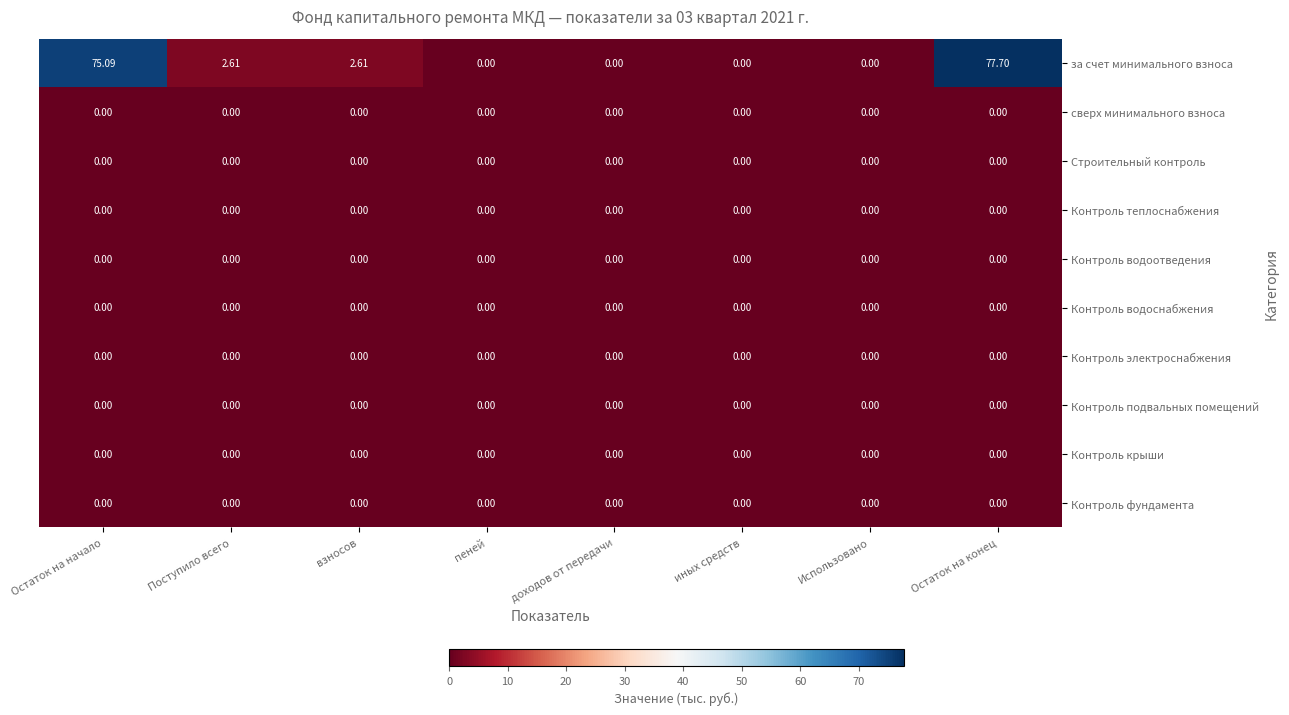

Where does the за счет минимального взноса series first go above 2?

Остаток на начало